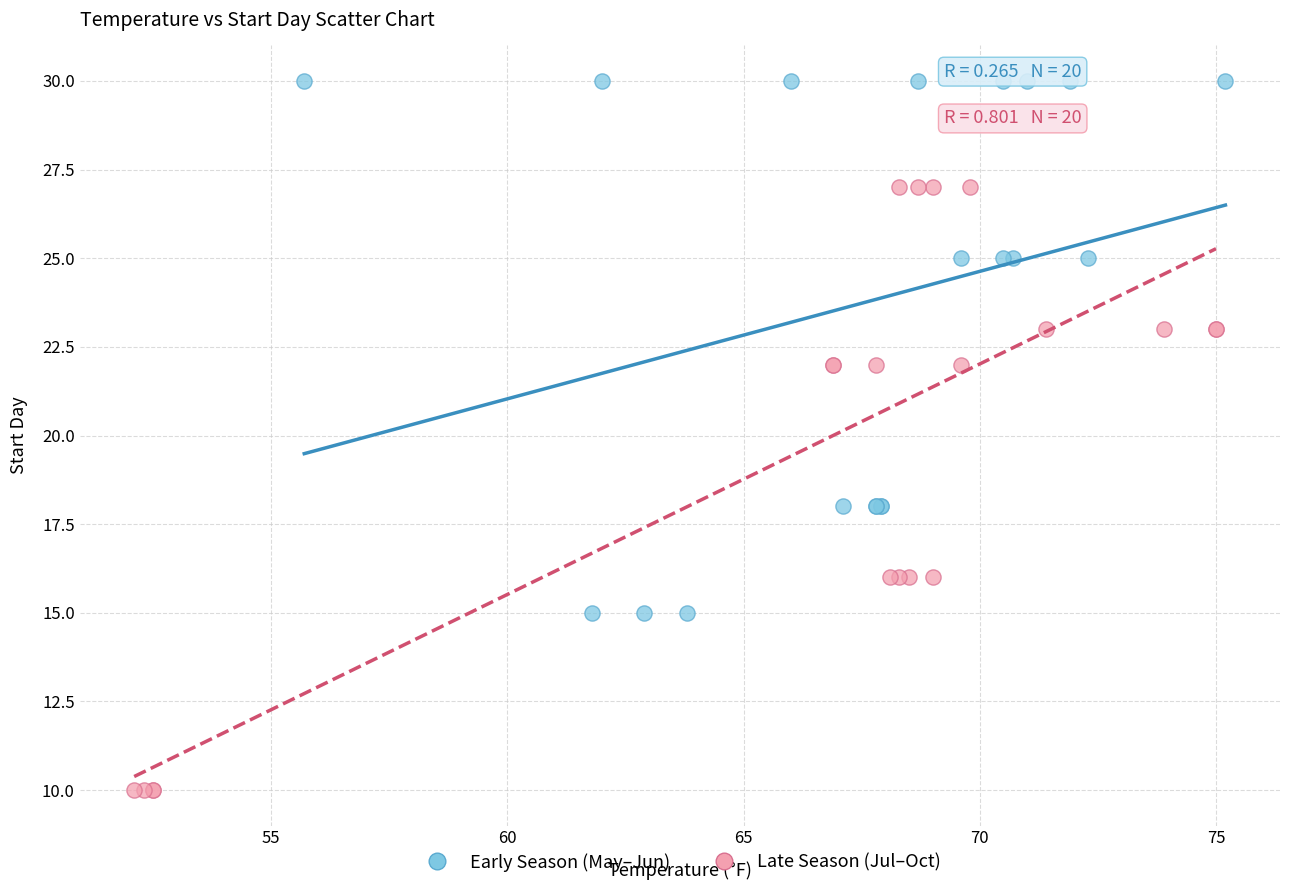

Which series reaches the maximum Y coordinate?

Early Season (May–Jun)